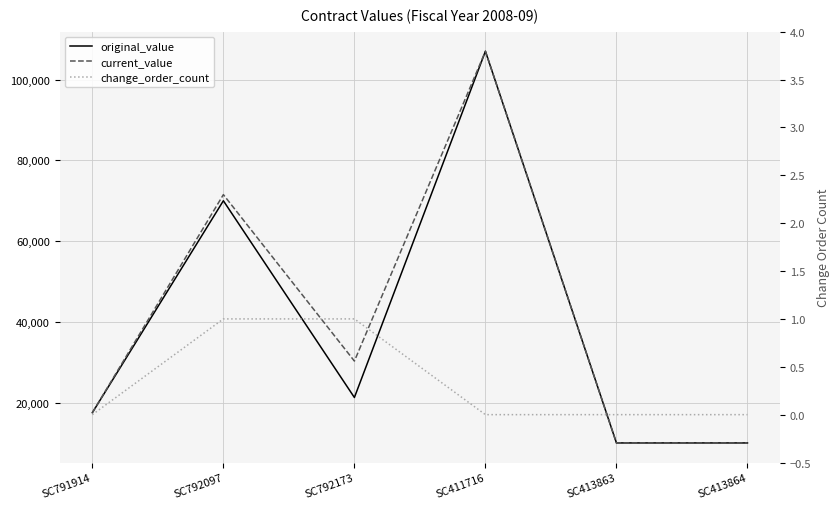

Reading left to right, what are all the values shown in this chart?

original_value: SC791914=17500.0	SC792097=70000.0	SC792173=21262.0	SC411716=107039.0	SC413863=10000.0	SC413864=10000.0
current_value: SC791914=17500.0	SC792097=71519.4	SC792173=30282.0	SC411716=107039.0	SC413863=10000.0	SC413864=10000.0
change_order_count: SC791914=0.0	SC792097=1.0	SC792173=1.0	SC411716=0.0	SC413863=0.0	SC413864=0.0